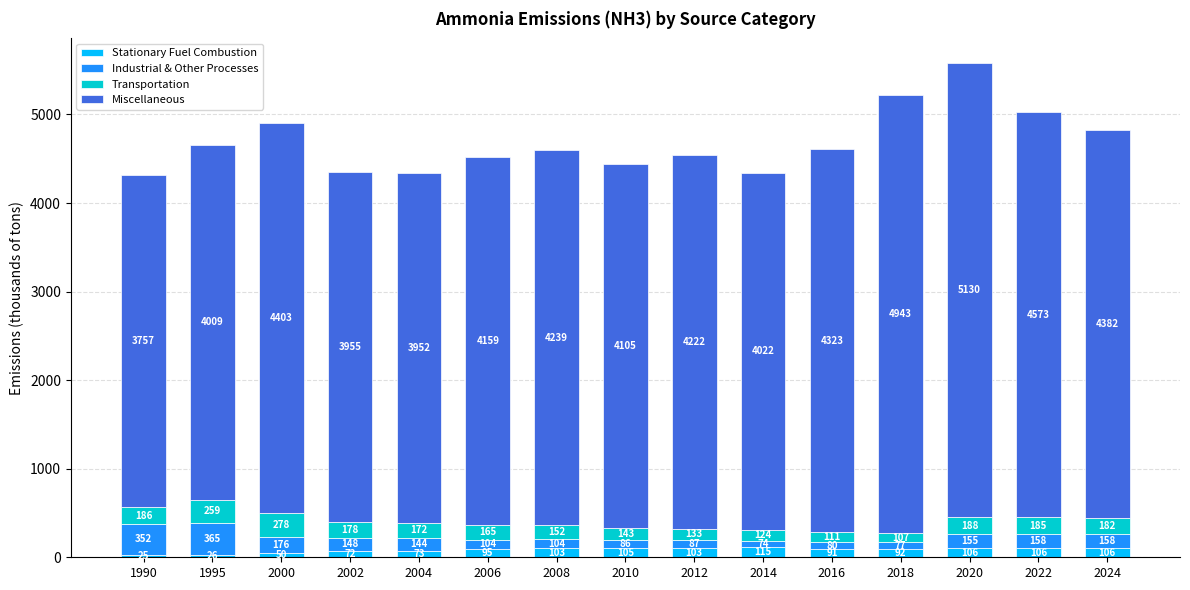

At which category is the sum across all series the highest?

2020